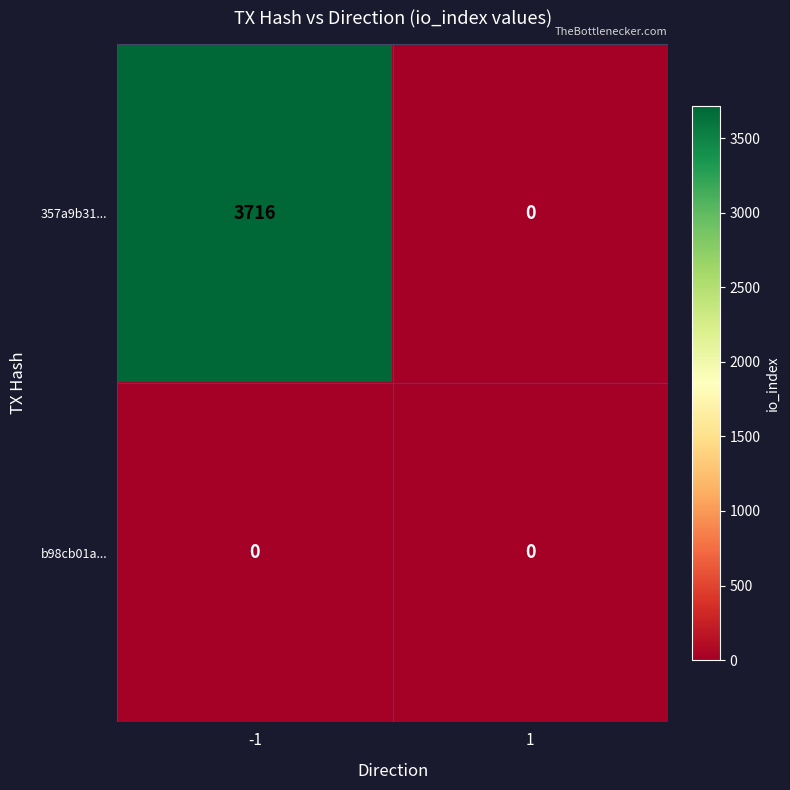

At -1, list the series in order from largest to smallest.

357a9b31..., b98cb01a...